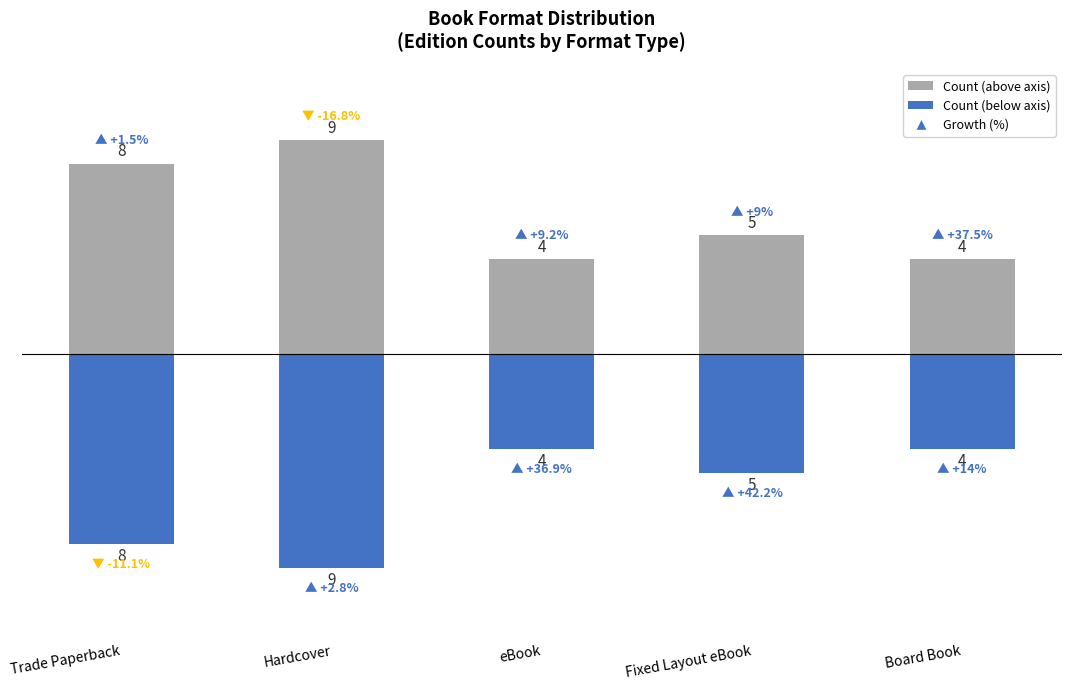

Reading right to left, extract all data points from this chart.

Edition Count (positive): Board Book=4	Fixed Layout eBook=5	eBook=4	Hardcover=9	Trade Paperback=8
Edition Count (negative): Board Book=-4	Fixed Layout eBook=-5	eBook=-4	Hardcover=-9	Trade Paperback=-8